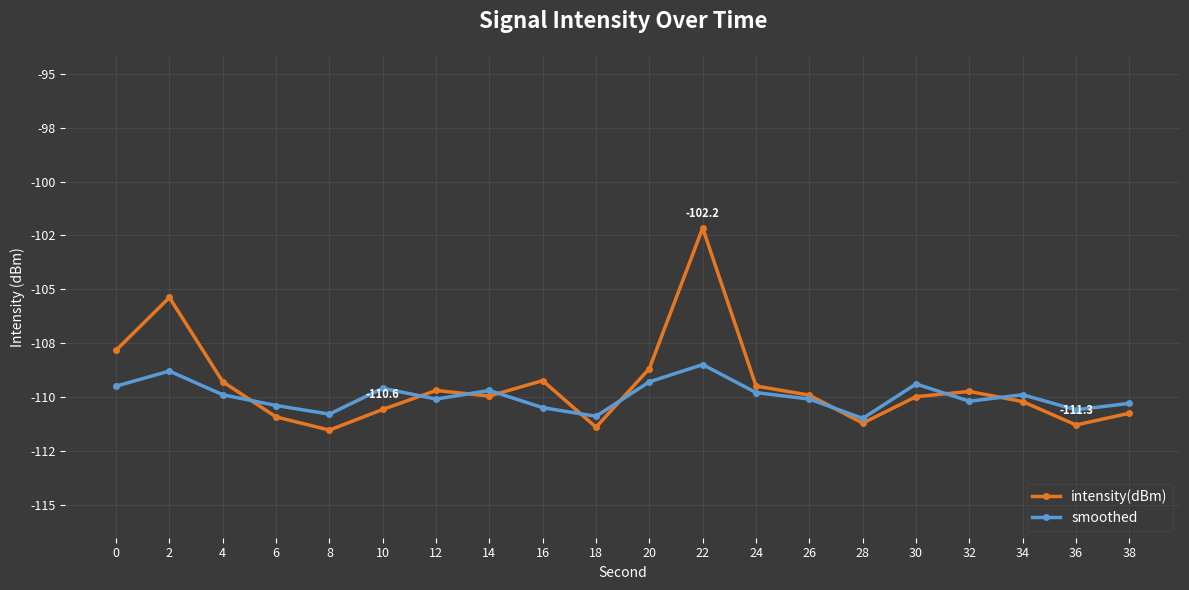

What is the spread (max minus min) of values at 32?

0.5